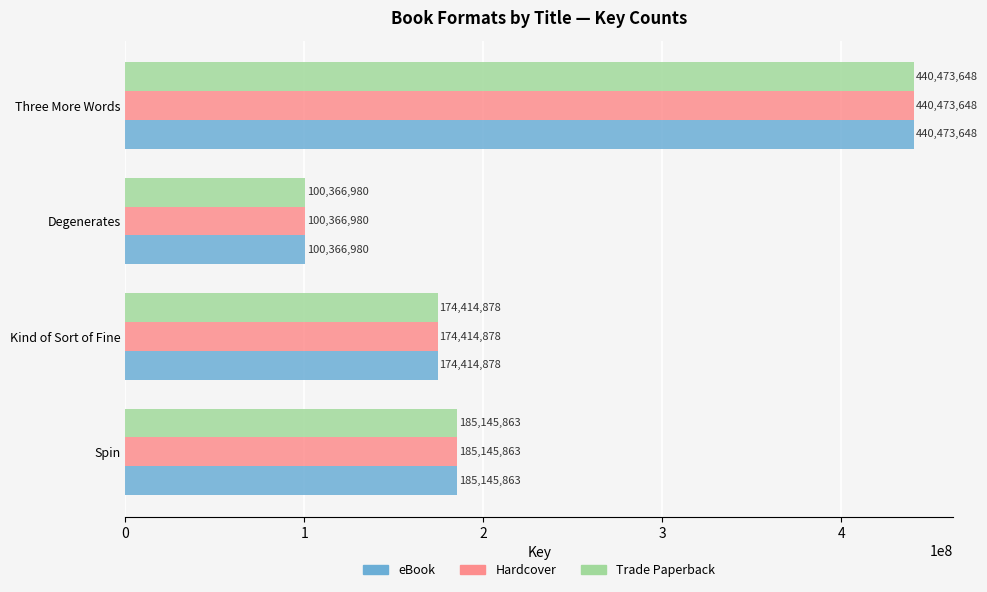

At which category is the sum across all series the highest?

Three More Words